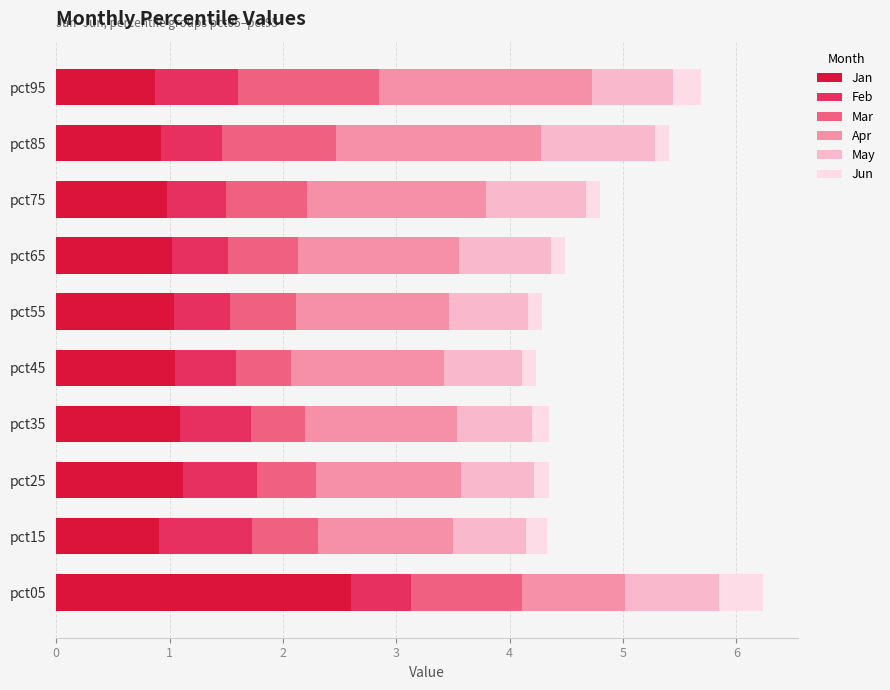

What is the sum of all Jan values?

11.6